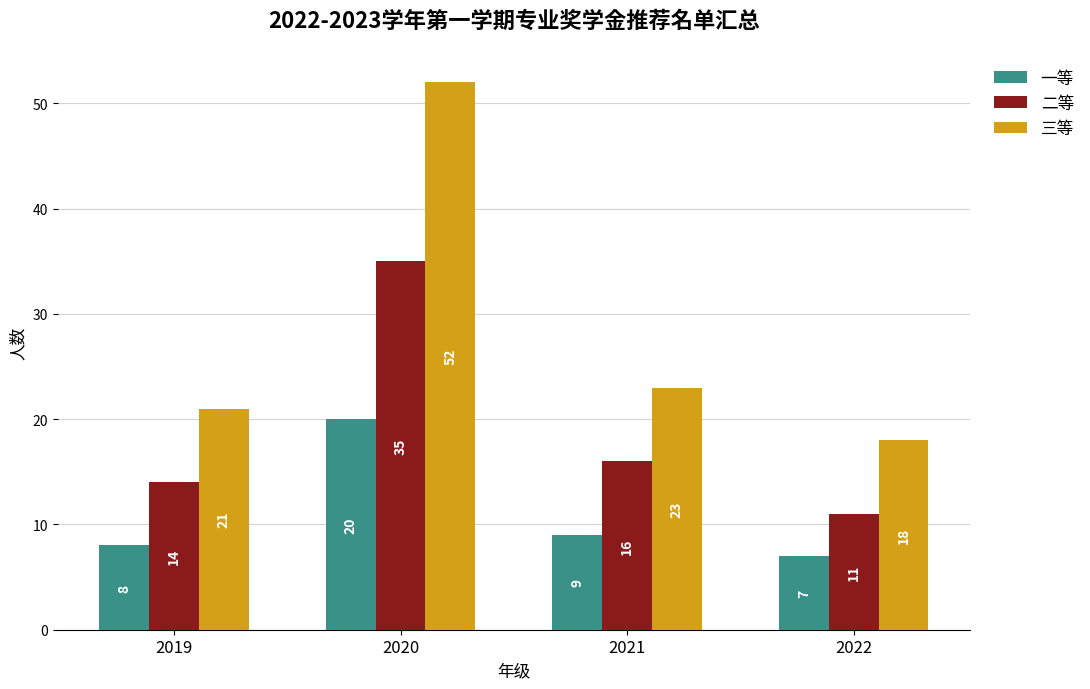

Reading right to left, transcribe all the data shown in this chart.

一等: 7	9	20	8
二等: 11	16	35	14
三等: 18	23	52	21